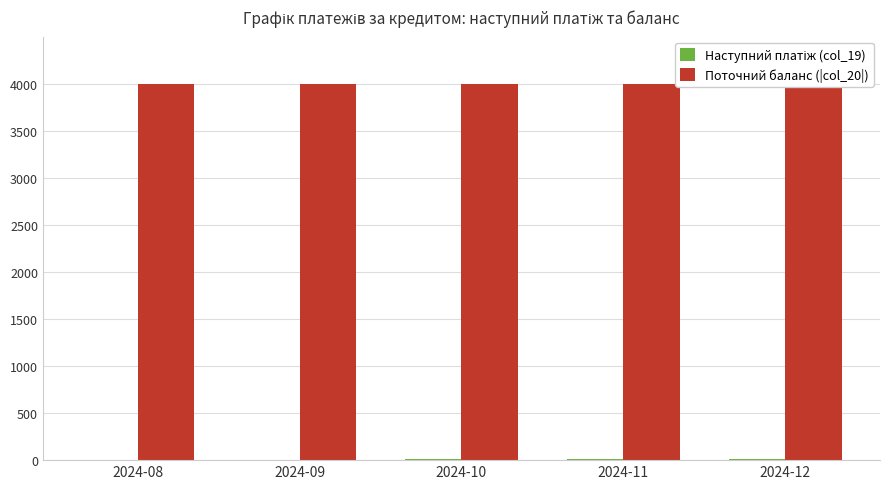

How many categories are shown in the chart?

5